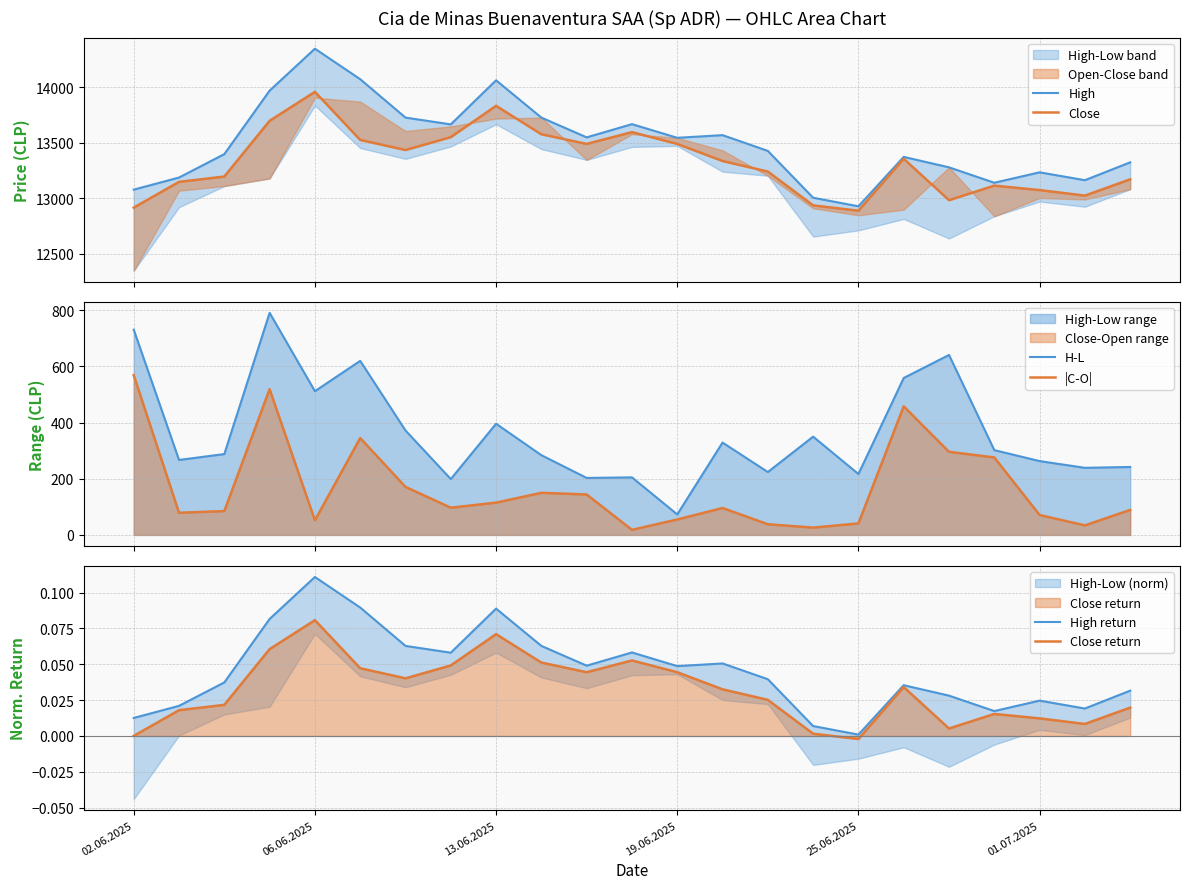

What is the average value of the H-L series?

361